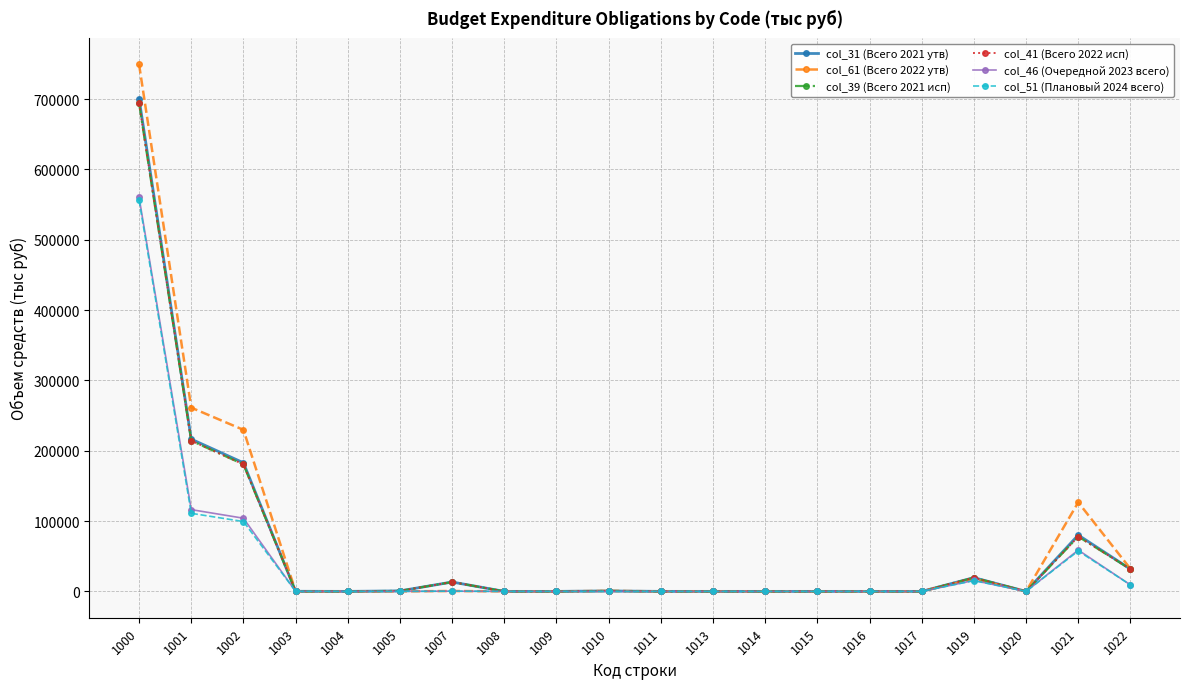

True or false: col_46 (Очередной 2023 всего) and col_61 (Всего 2022 утв) intersect in this chart.

False